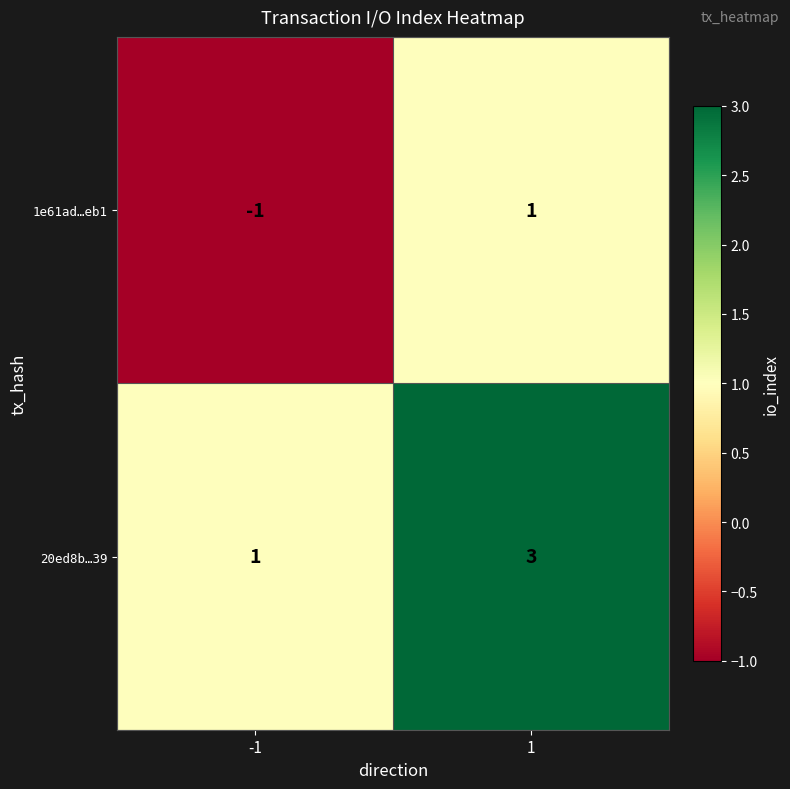

At which category does the chart reach its minimum across all series?

-1